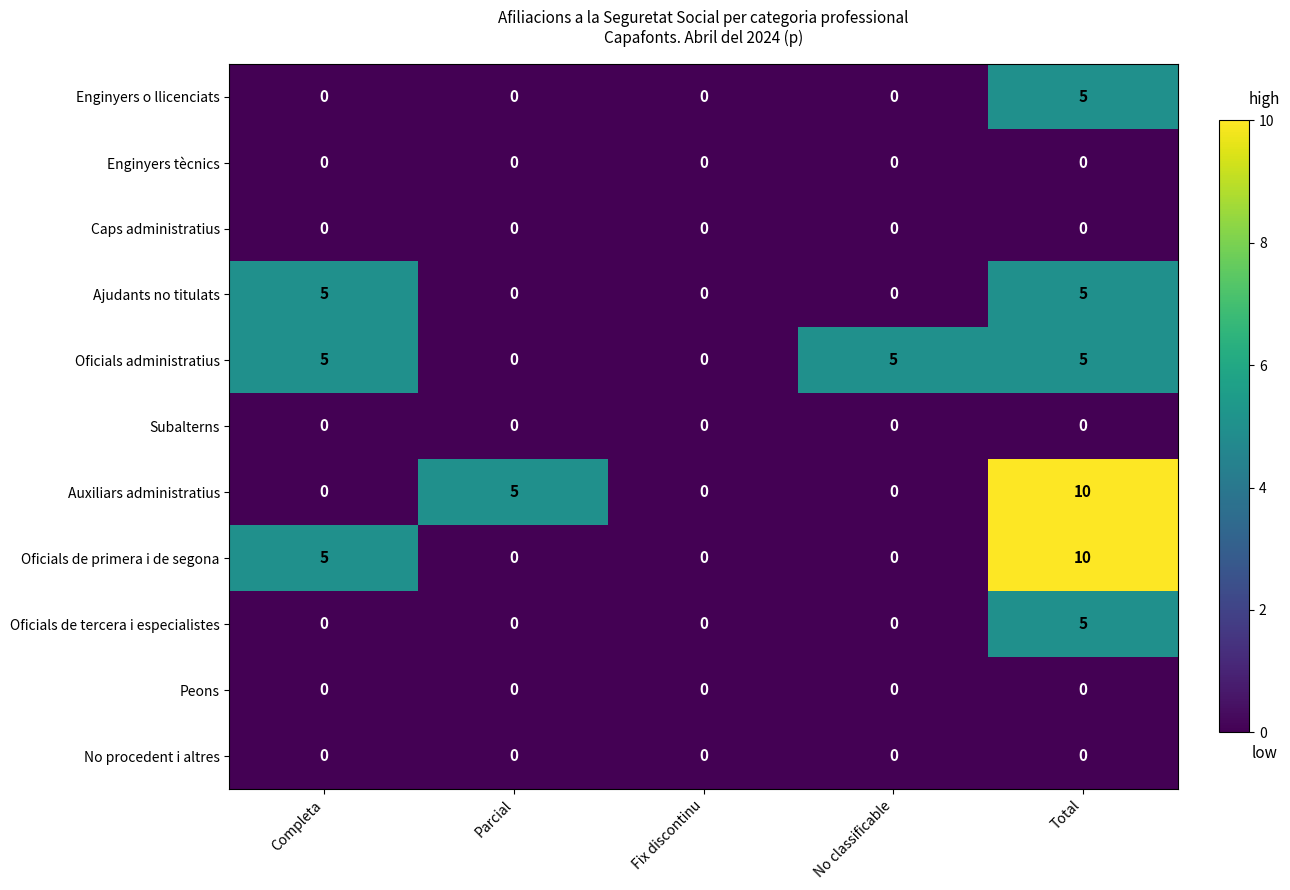

Which label corresponds to the largest value in the chart?

Total